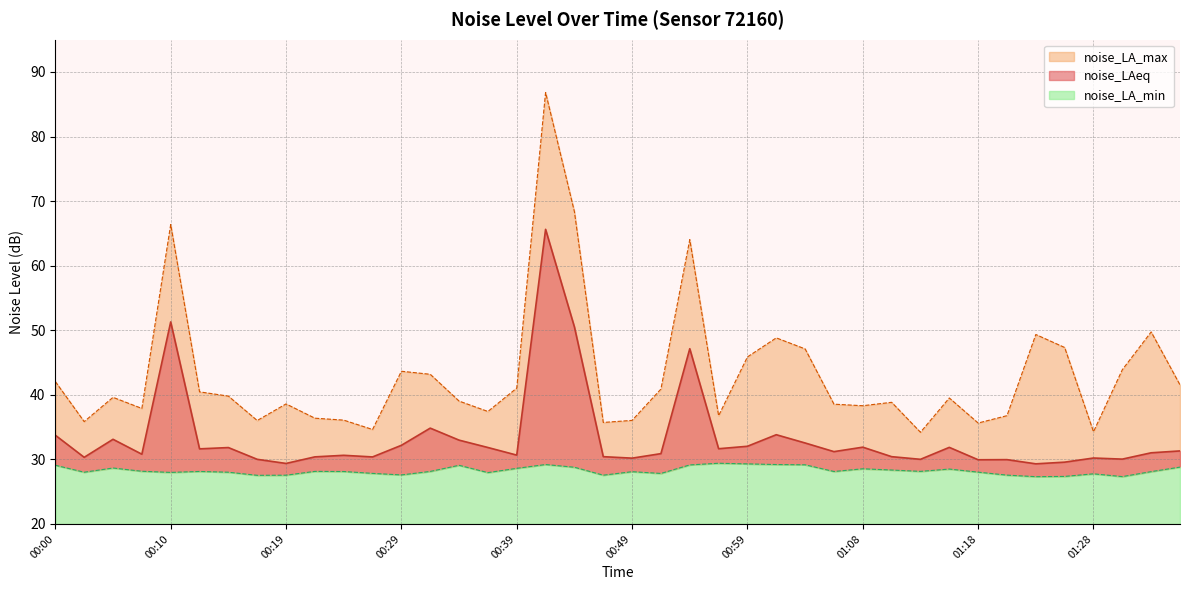

What is the difference between the noise_LAeq values at 01:08 and 00:39?

1.2